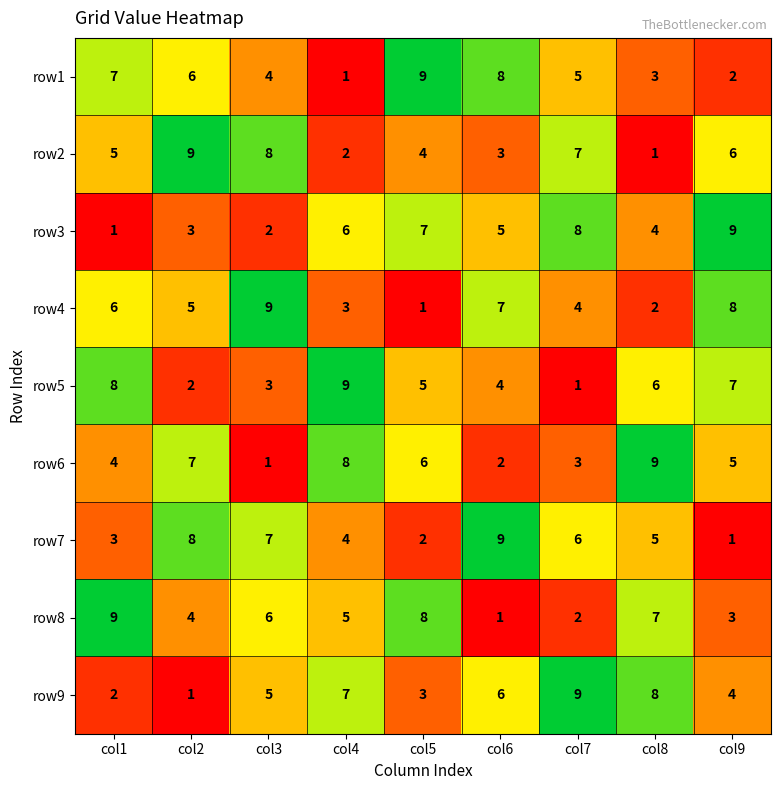

Is the value of row6 at col3 greater than the value of row5 at col8?

No